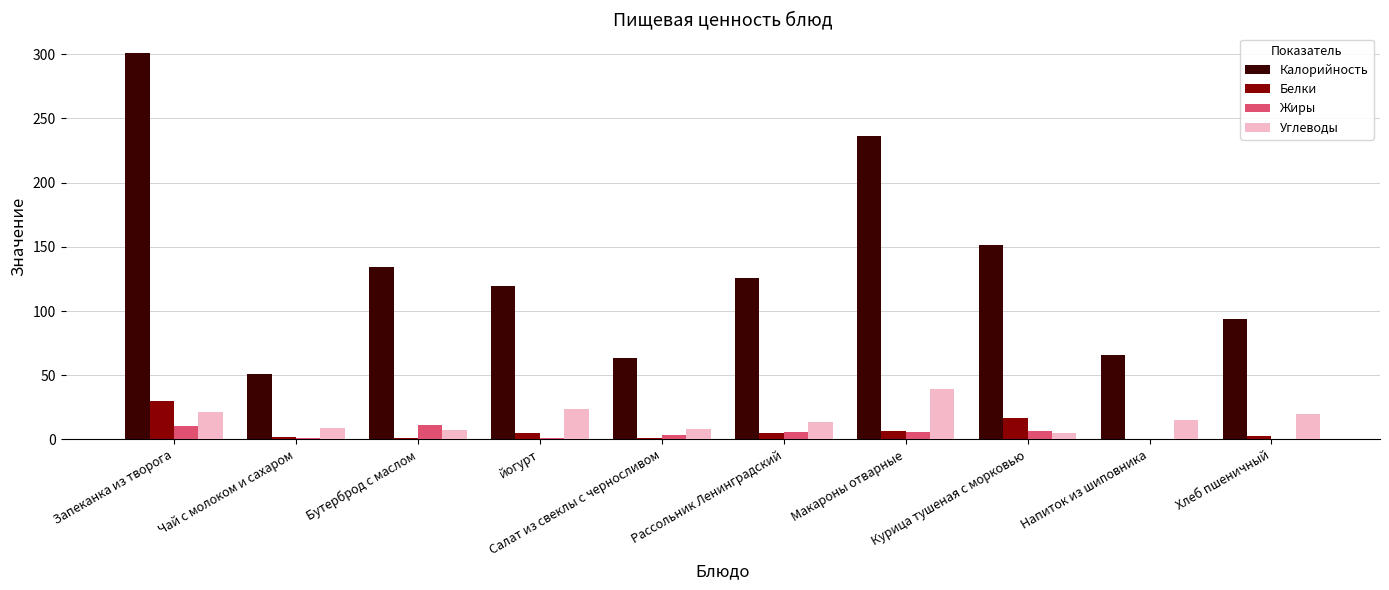

What is the sum of all Калорийность values?

1342.3